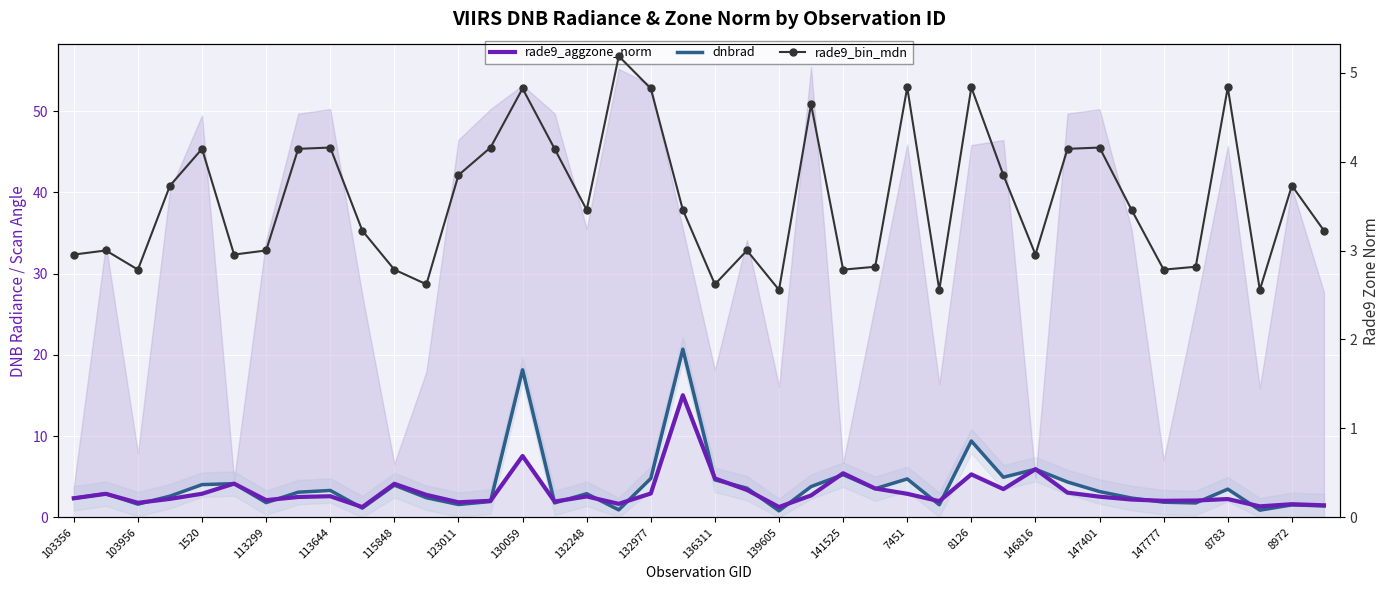

How many times do rade9_bin_mdn and rade9_aggzone_norm cross each other?

14